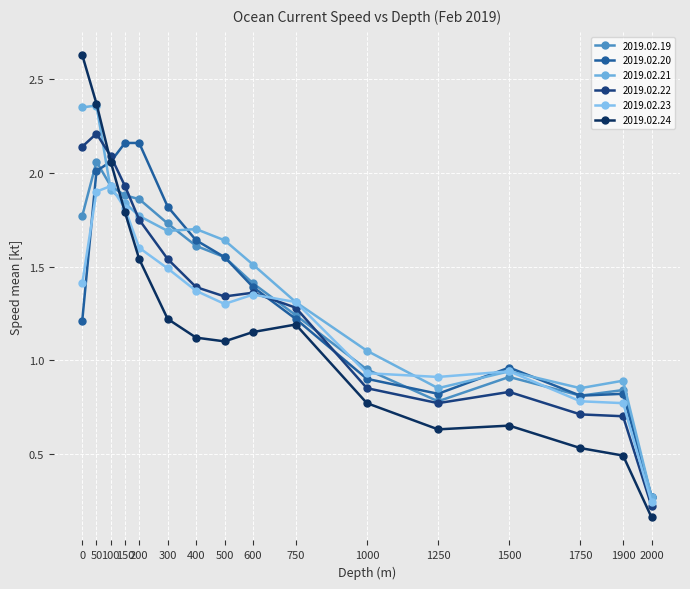

How many values in the 2019.02.19 series are below 1?

6